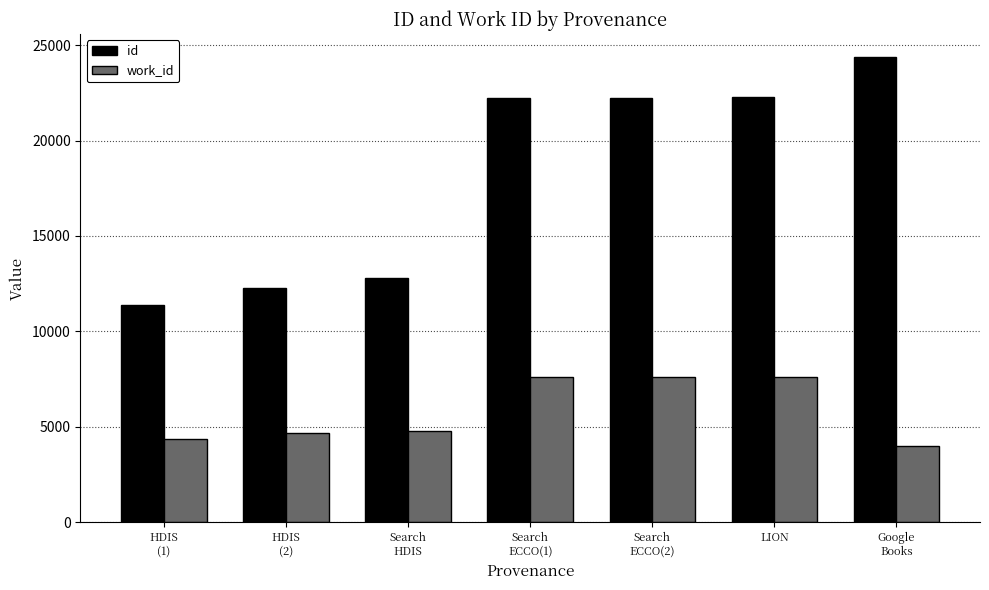

What is the label of the 4th bar from the right?

Search
ECCO(1)